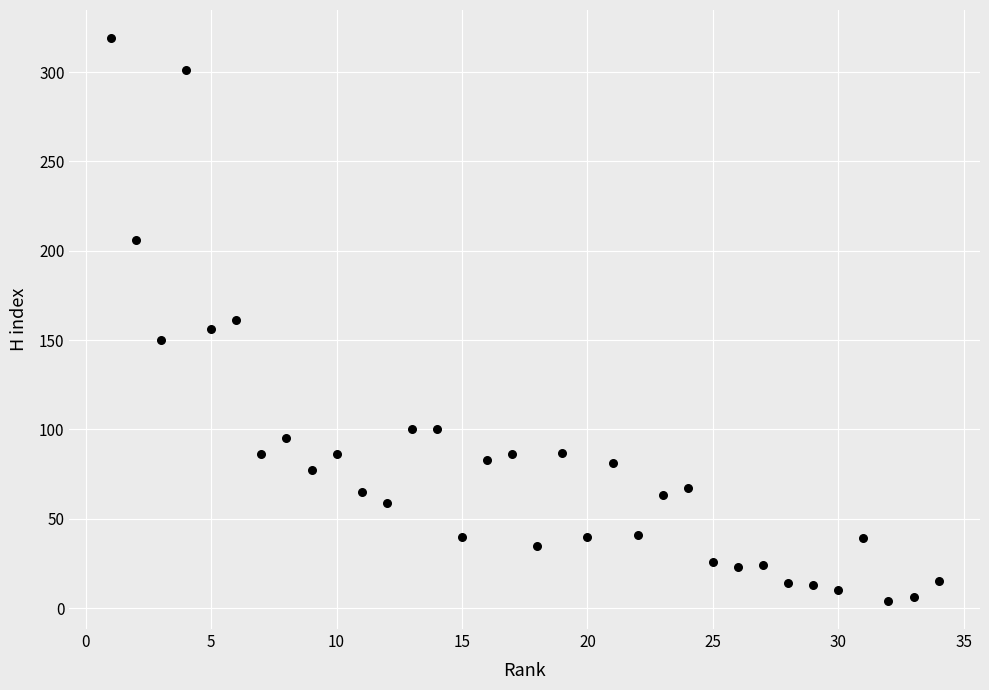

What is the range of X values (max minus min)?

33